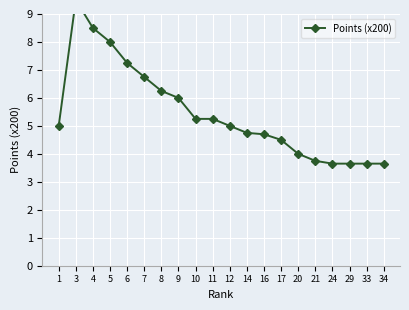

What is the value of the 10th point from the left?

5.2